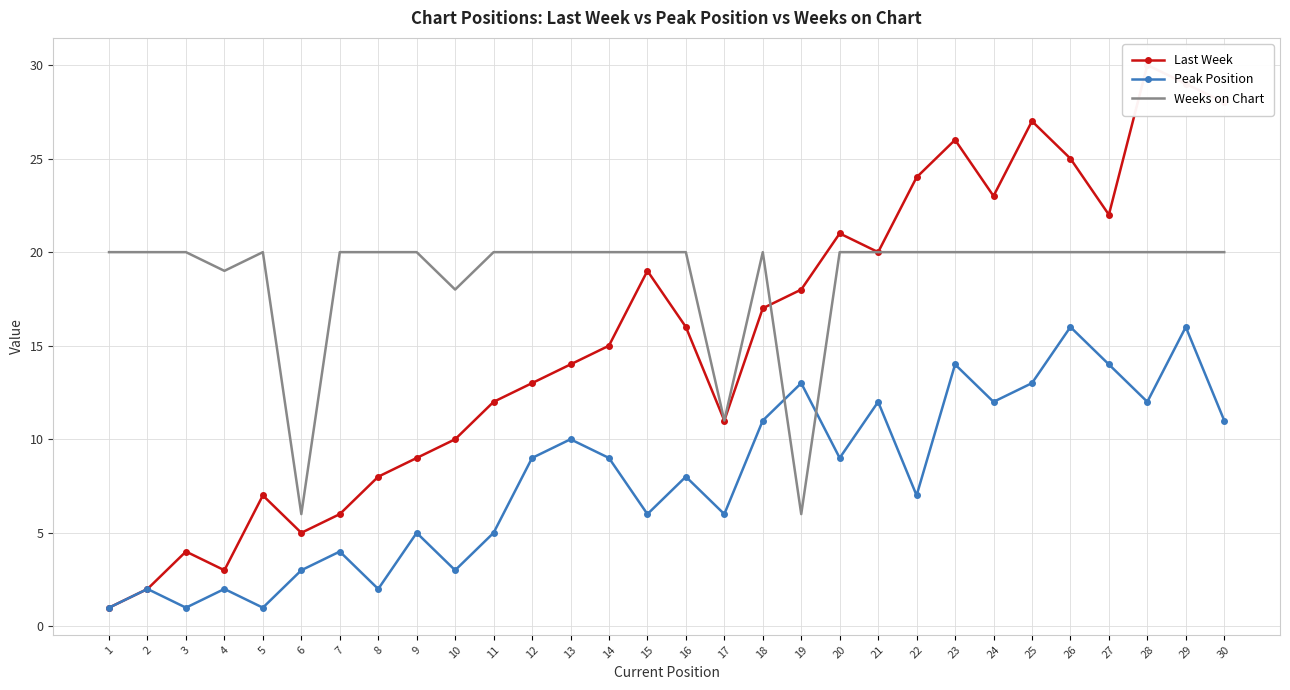

True or false: Last Week and Peak Position intersect in this chart.

False